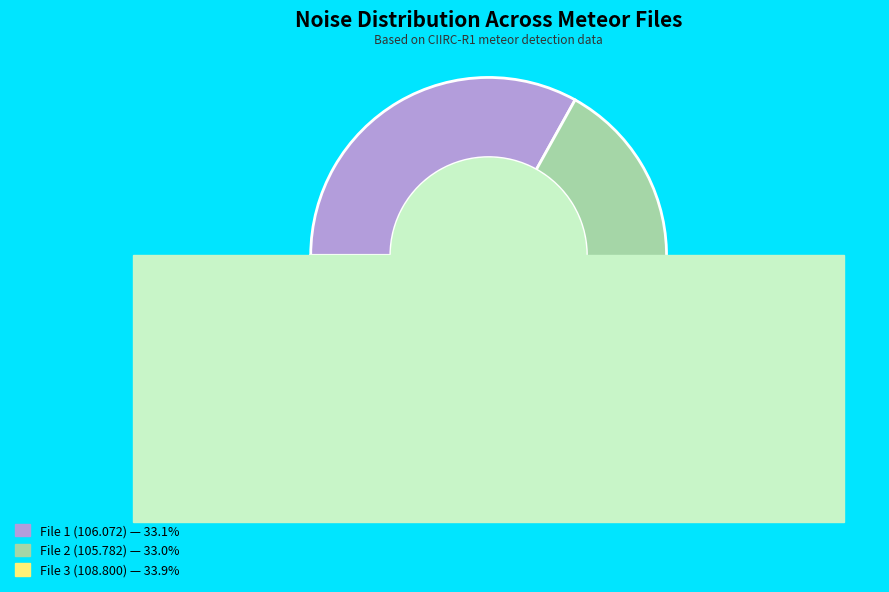

What percentage do 20160302223838228_CIIRC-R1_met.fits and 20160302223238633_CIIRC-R1_met.fits together represent?

66.1%